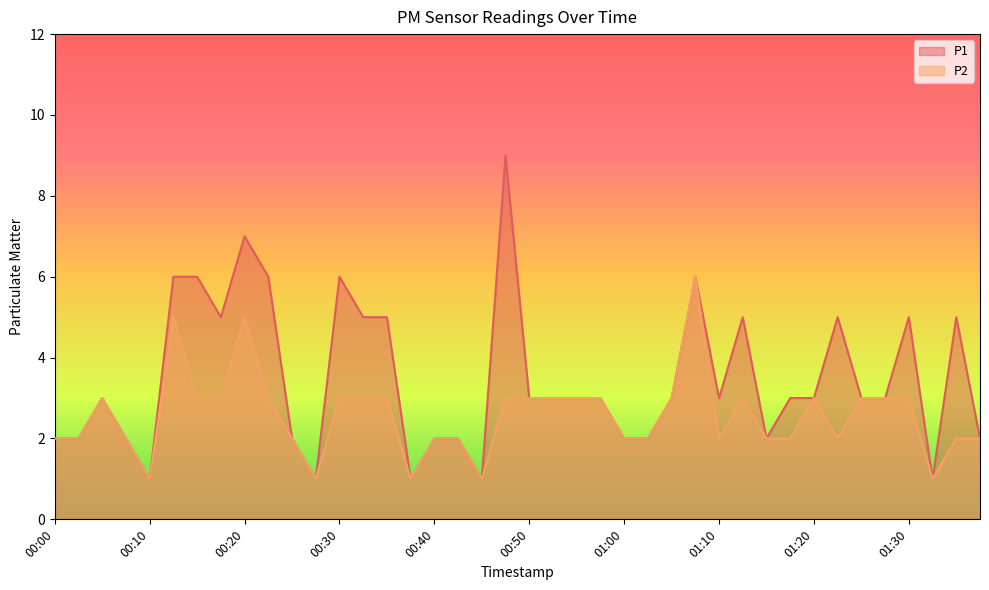

Reading right to left, list all the values displayed in this chart.

P1: 2	5	1	5	3	3	5	3	3	2	5	3	6	3	2	2	3	3	3	3	9	1	2	2	1	5	5	6	1	2	6	7	5	6	6	1	2	3	2	2
P2: 2	2	1	3	3	3	2	3	2	2	3	2	6	3	2	2	3	3	3	3	3	1	2	2	1	3	3	3	1	2	3	5	3	3	5	1	2	3	2	2